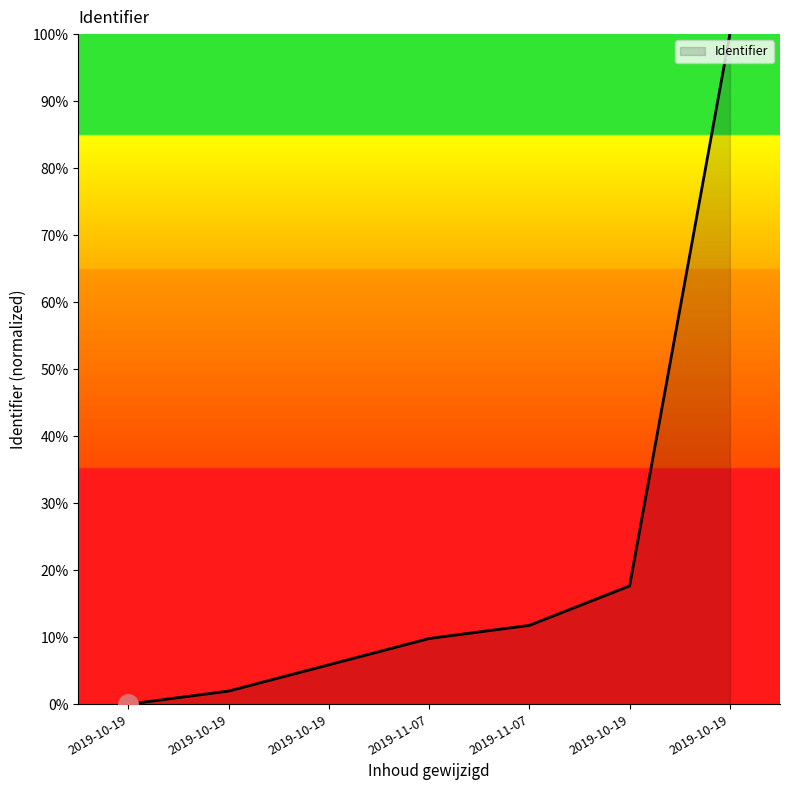

How many values are above zero?

6